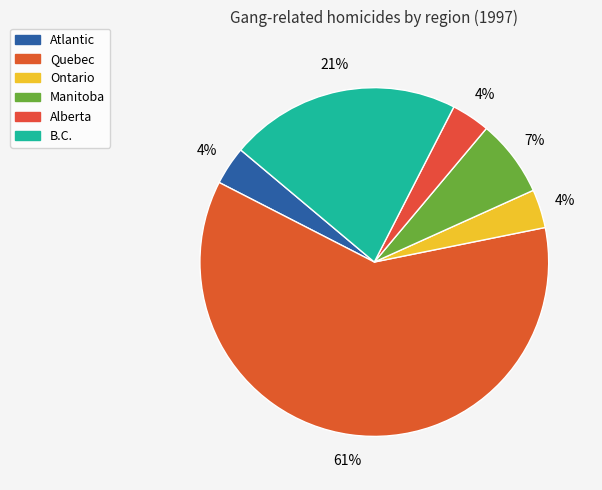

Count the number of slices in the pie.

6